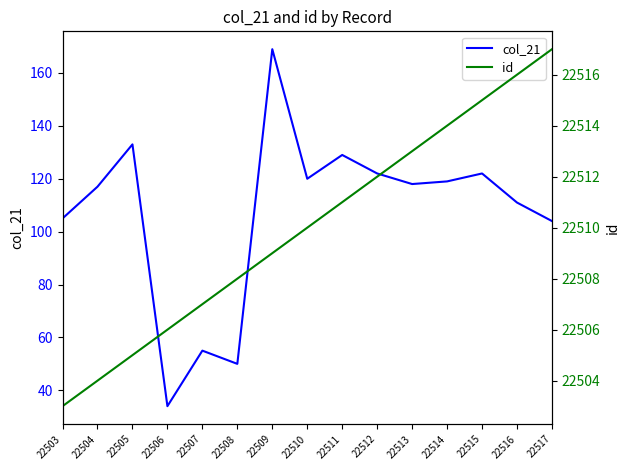

Where is id nearest to the value 22510?

22510